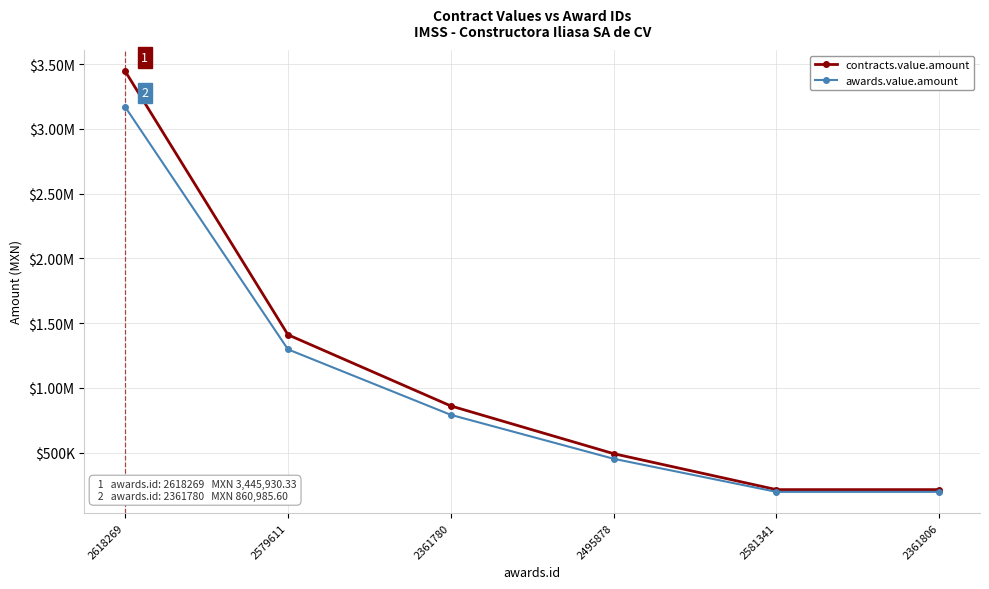

What are all the series names shown in the legend?

contracts.value.amount, awards.value.amount